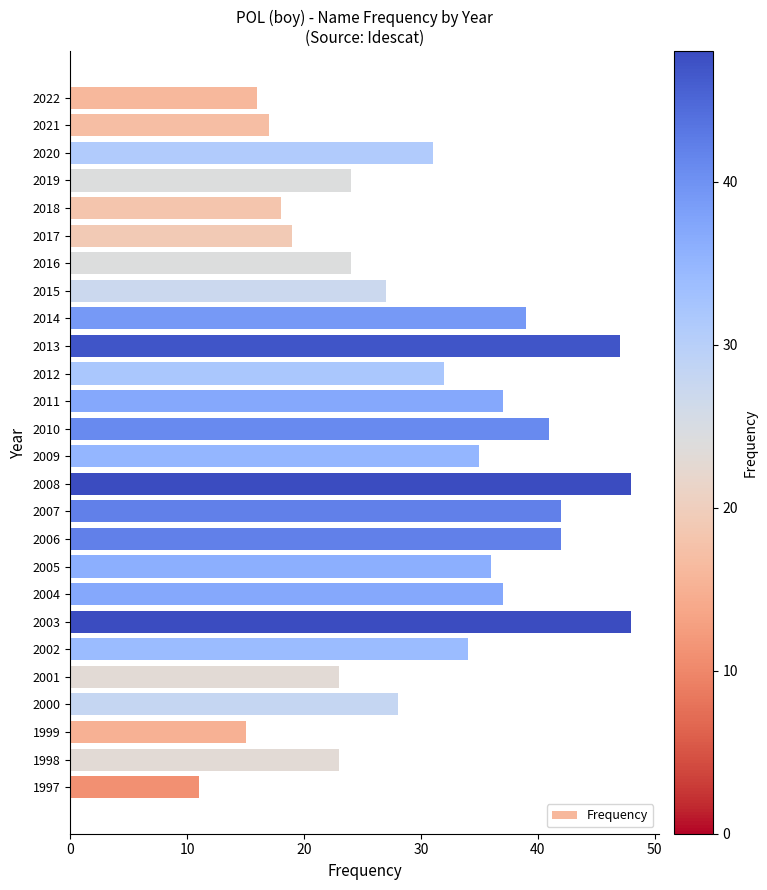

What is the change in value from 2012 to 2006?

+10